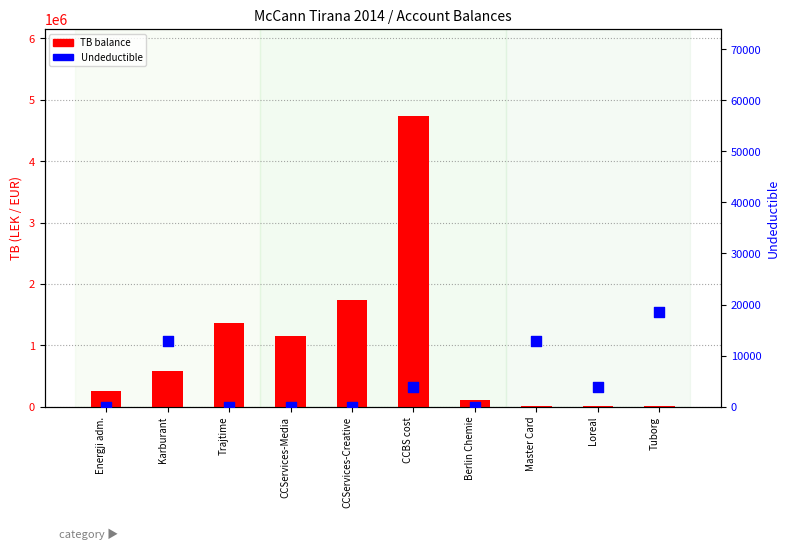

Which series reaches the minimum Y coordinate?

Undeductible